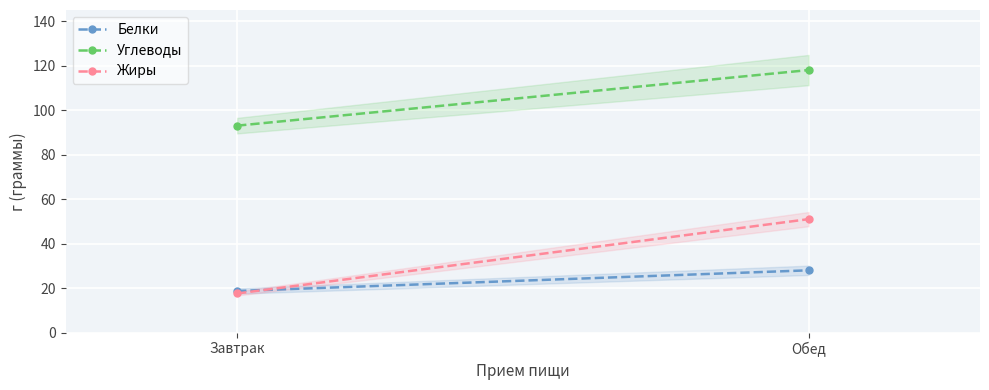

At Обед, list the series in order from largest to smallest.

Углеводы, Жиры, Белки